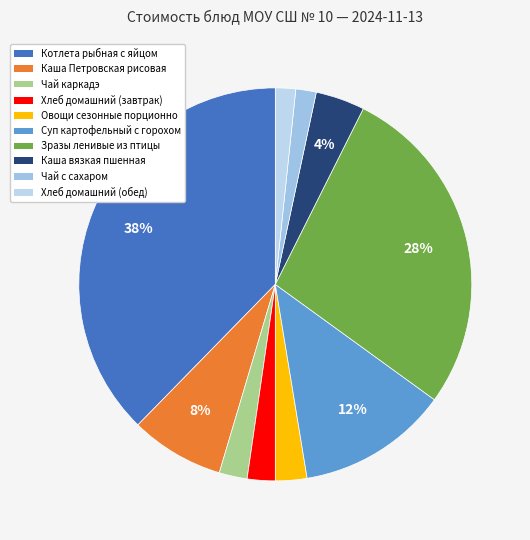

Is the sum of Хлеб домашний (обед) and Овощи сезонные порционно greater than half?

No